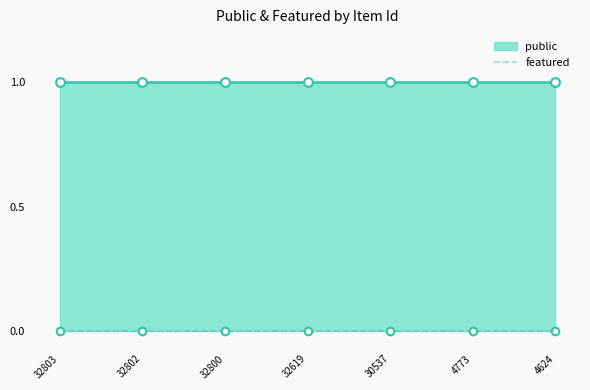

Which series has the largest total across all categories?

public